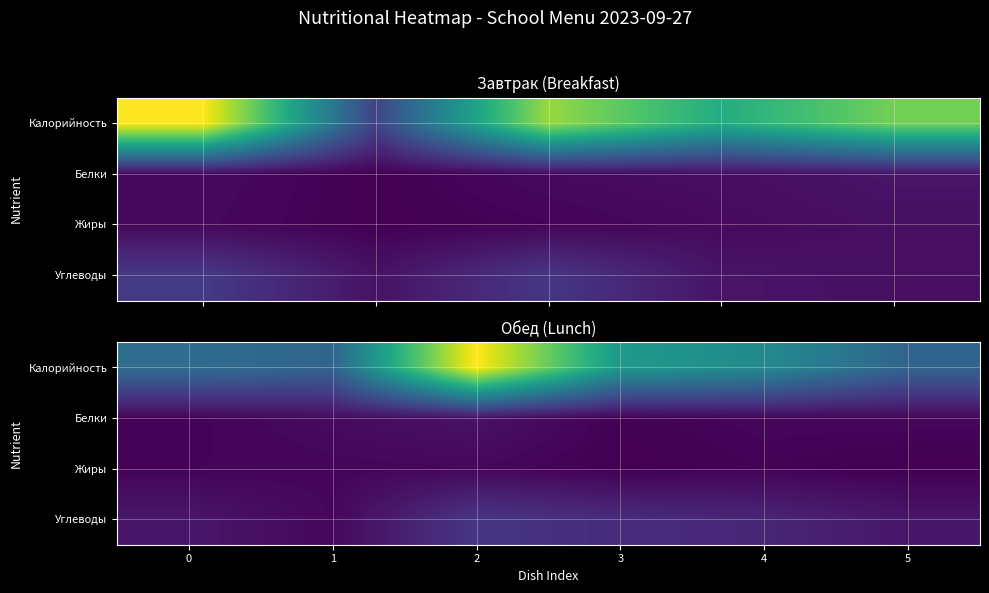

At how many categories does at least one series exceed 132?

2